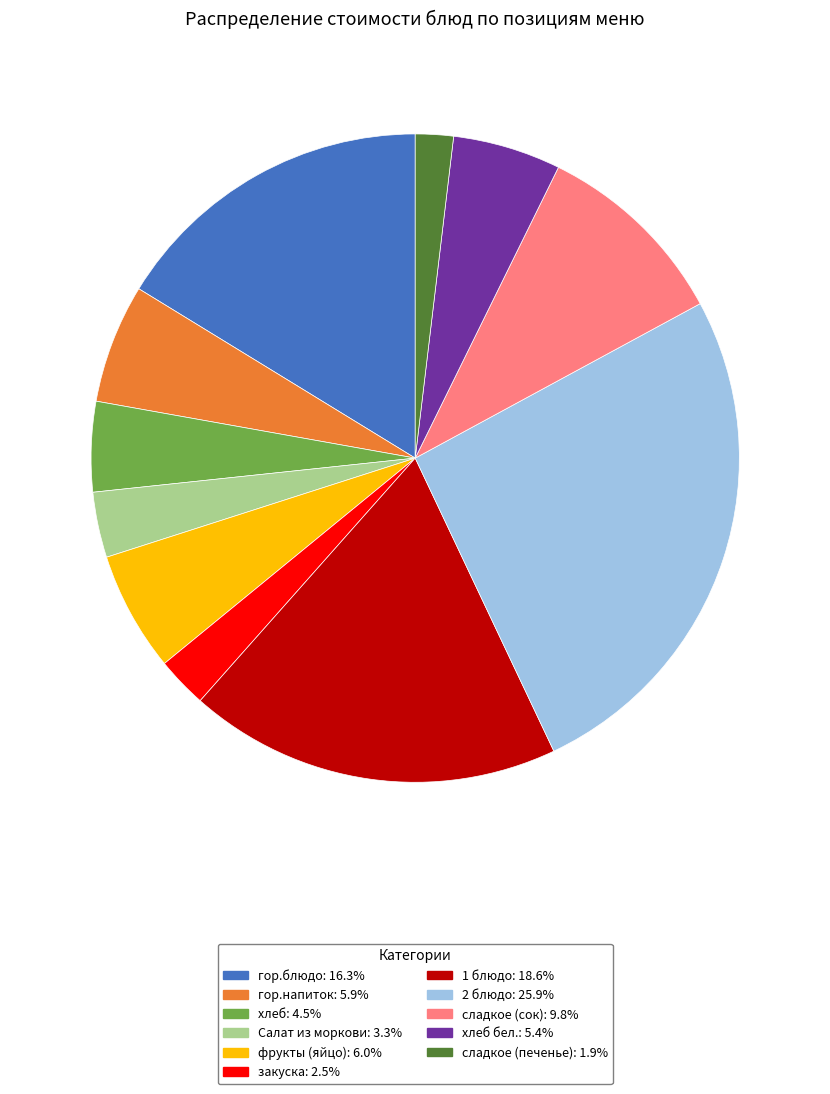

Is there a majority slice in this chart?

No